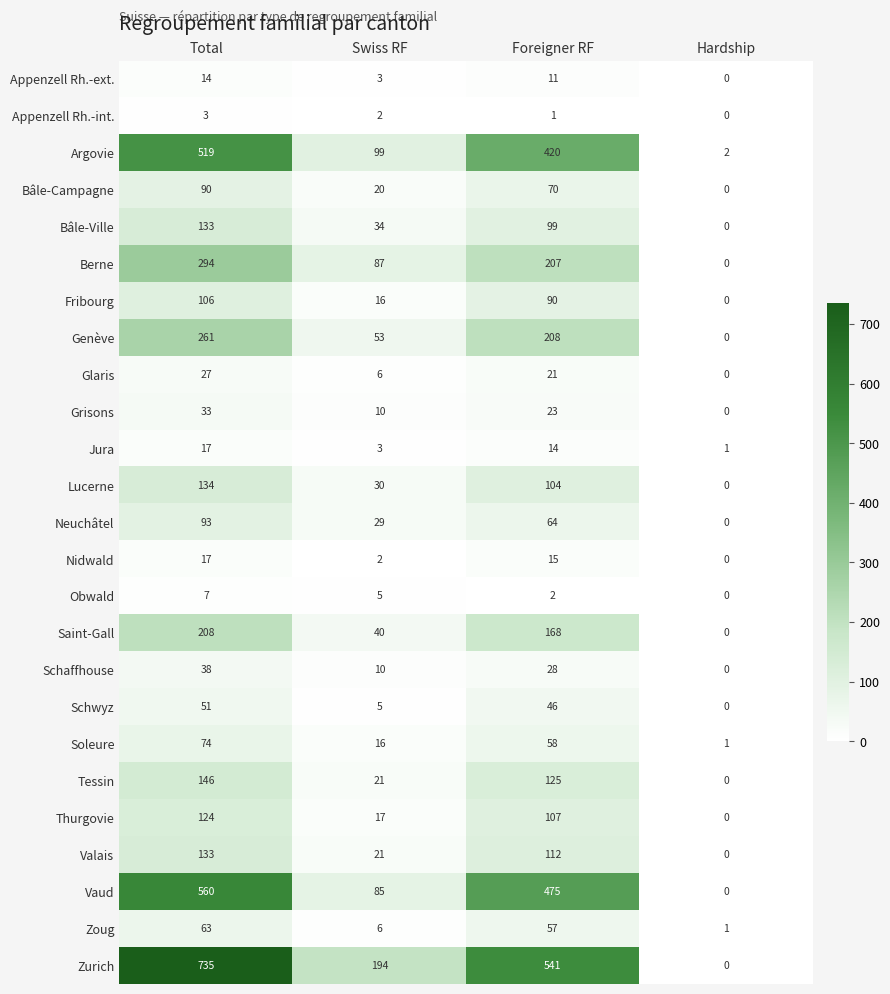

At which label is Obwald closest to 3?

Foreigner RF